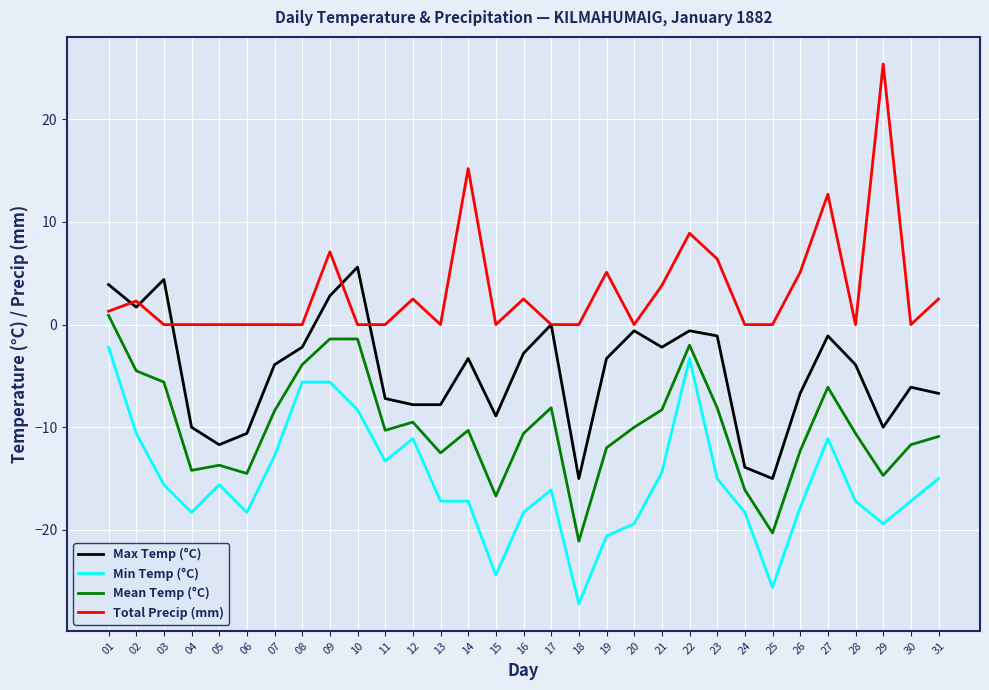

What is the difference between the highest and lowest values at 14?

32.4